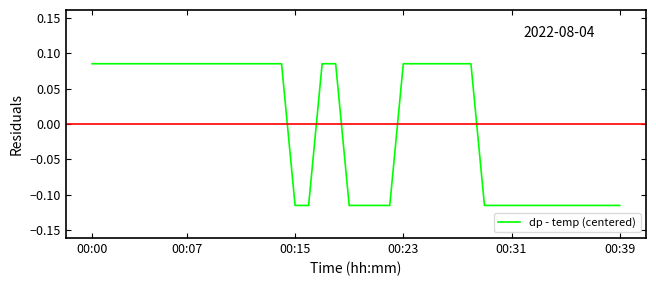

True or false: there are more than 0 points higher than both neighbors.

False